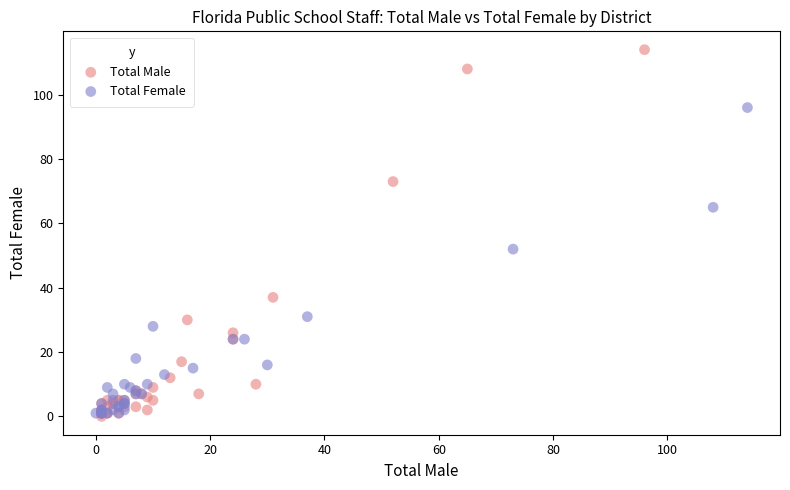

What are all the series names shown in the legend?

Total Male, Total Female